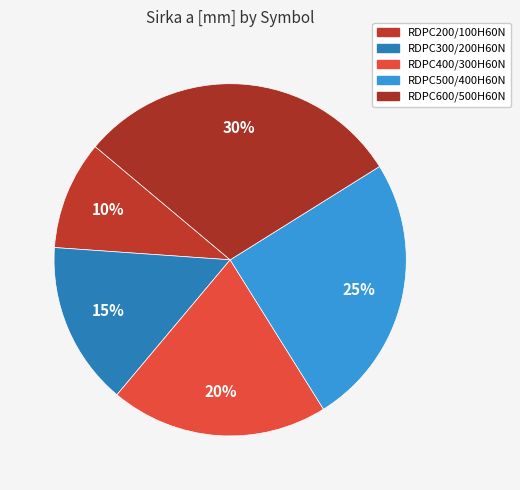

How many slices are in this pie chart?

5